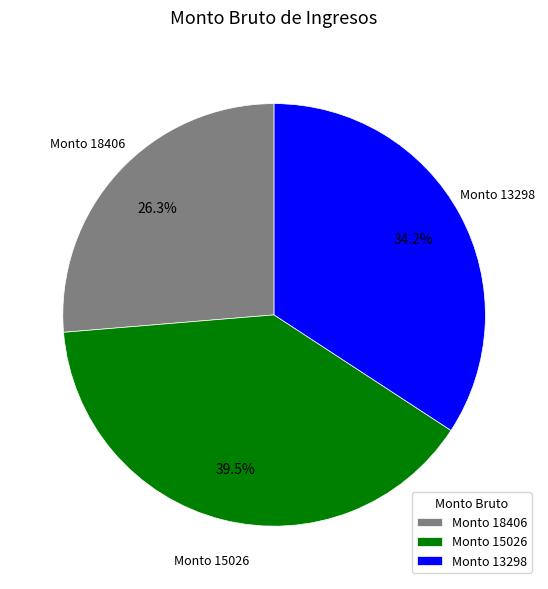

Which category has the biggest portion of the pie?

Monto 15026